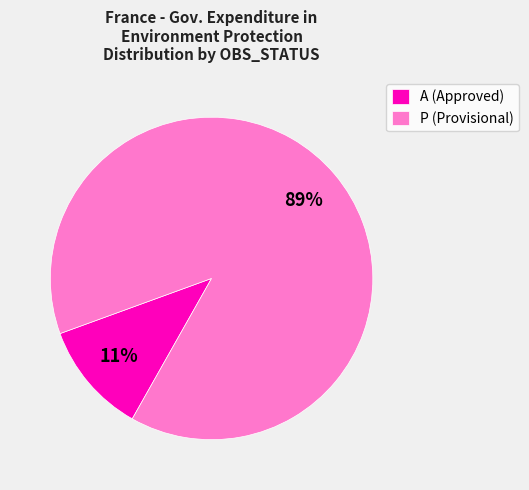

To the nearest percent, what portion does A (Approved) represent?

11%